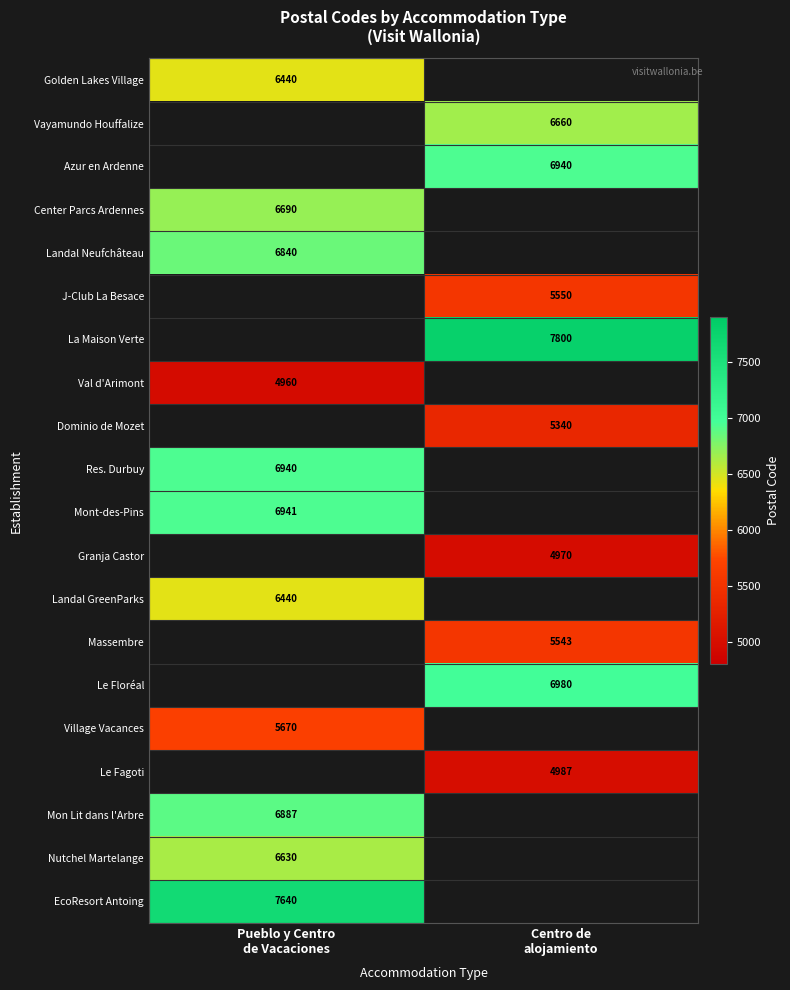

Which category has the highest value across all series?

Centro de
alojamiento